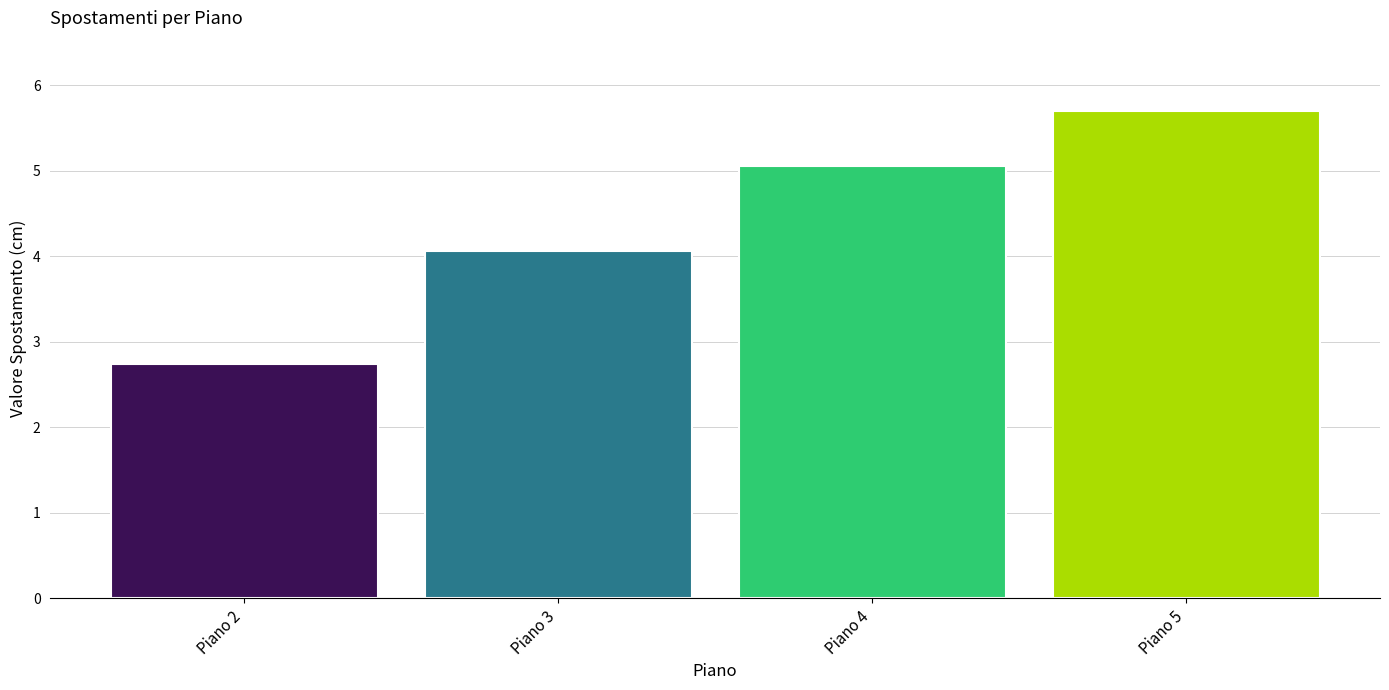

How many distinct data groups are displayed?

1